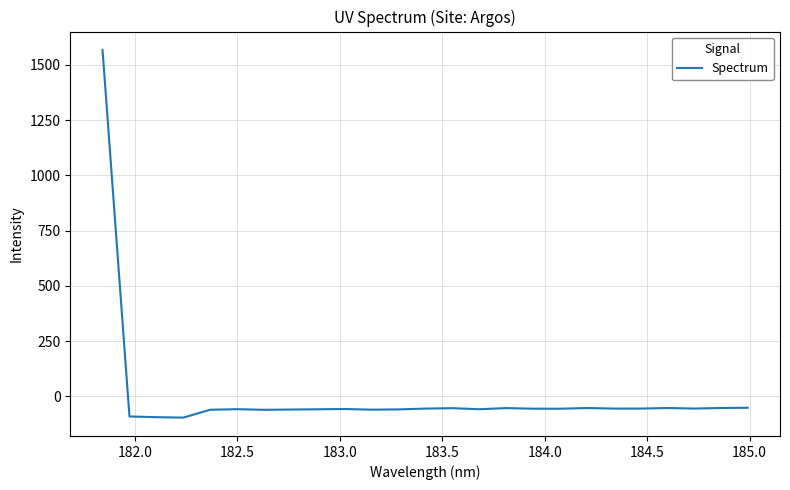

What is the difference between the maximum and minimum values?

1664.8